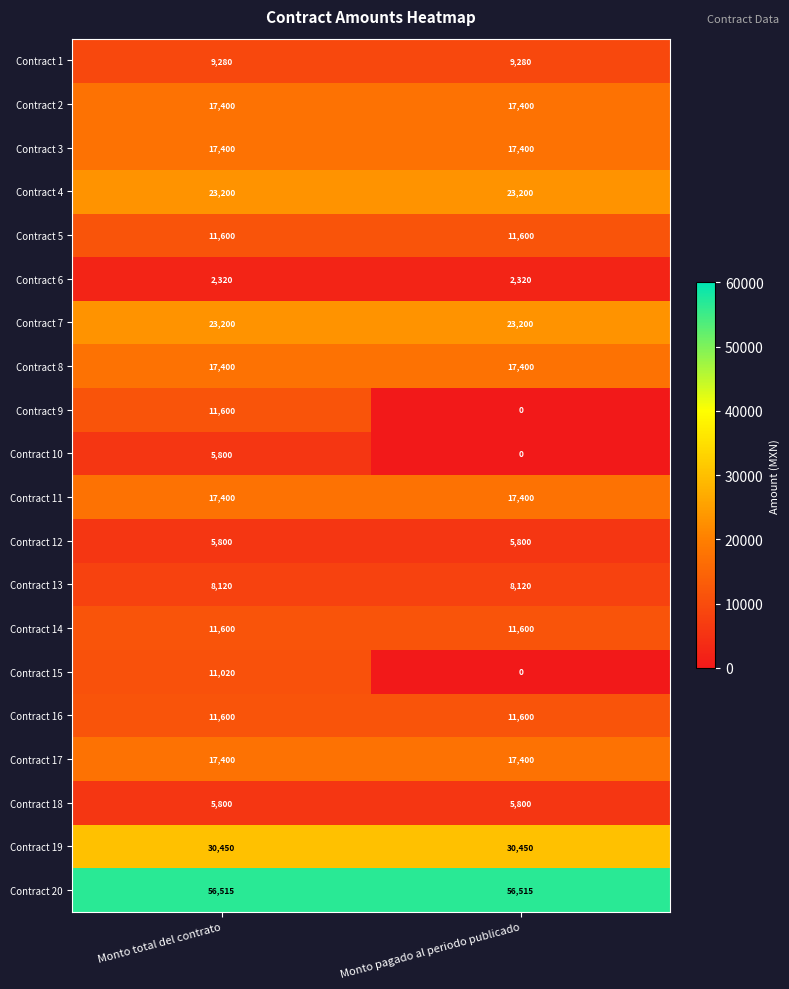

What is the difference between the Contract 10 values at Monto total del contrato and Monto pagado al periodo publicado?

5800